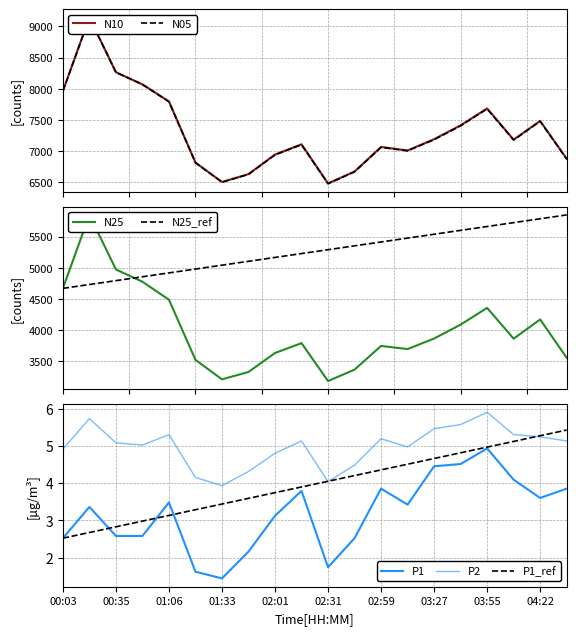

How many values in the P1 series exceed 3?

12